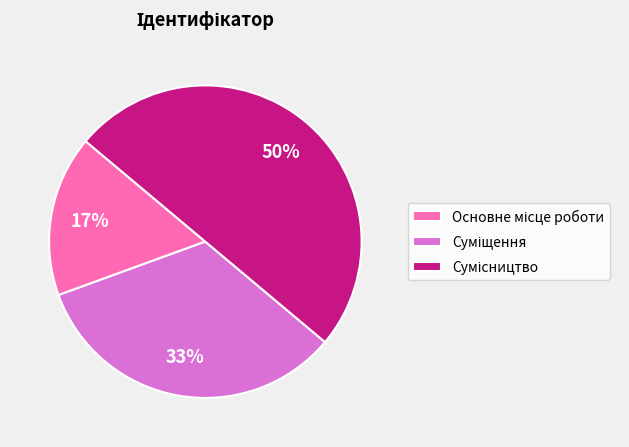

To the nearest percent, what is the average slice percentage?

33%